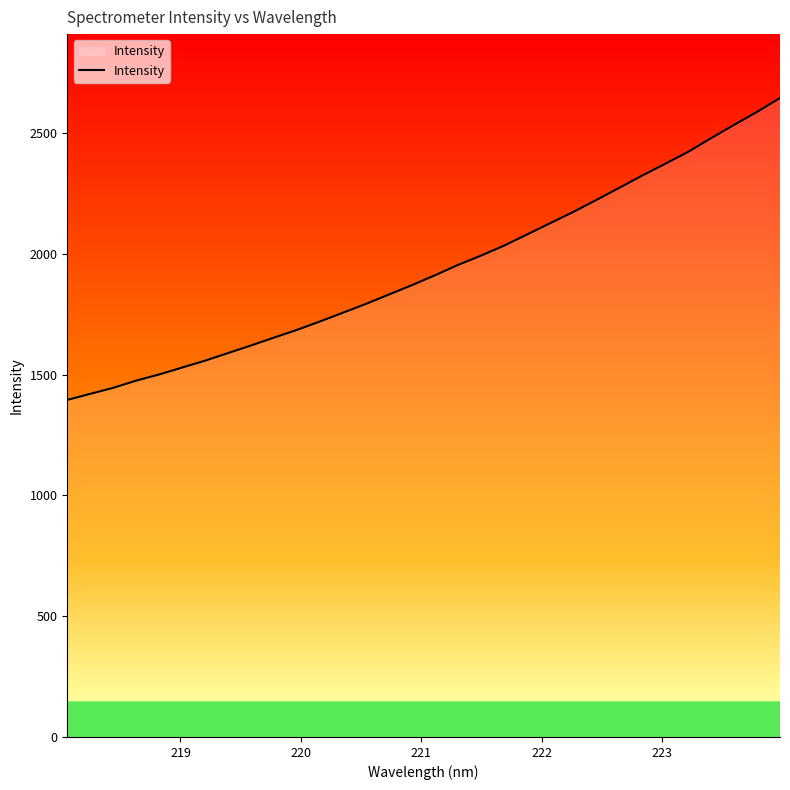

What is the difference between the maximum and minimum values?

1250.0